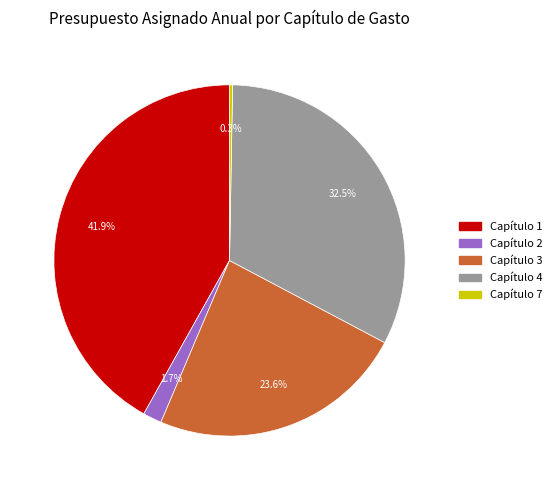

Is there a majority slice in this chart?

No